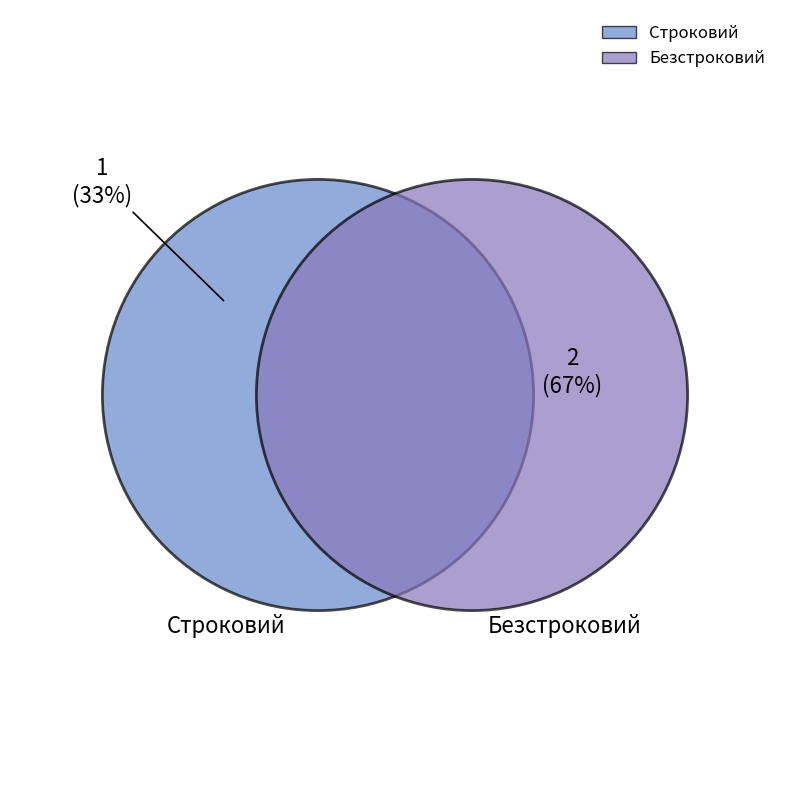

To the nearest percent, what is the average slice percentage?

50%